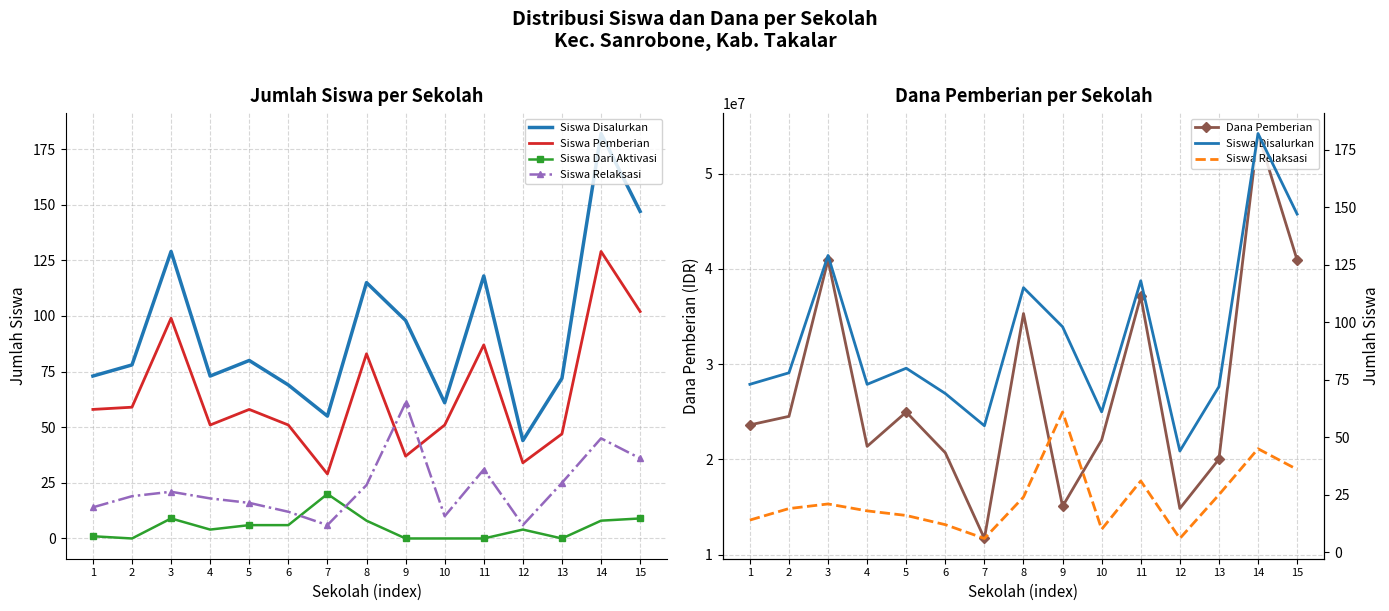

What is the lowest value of the Siswa Relaksasi series?

6